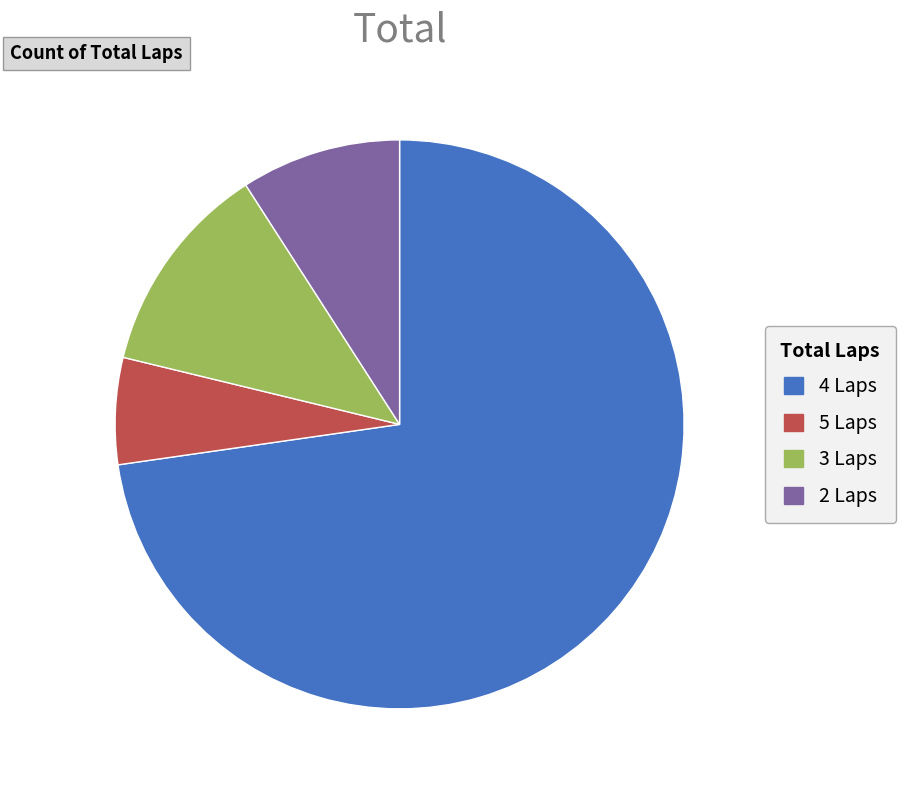

Does any single category account for the majority?

Yes